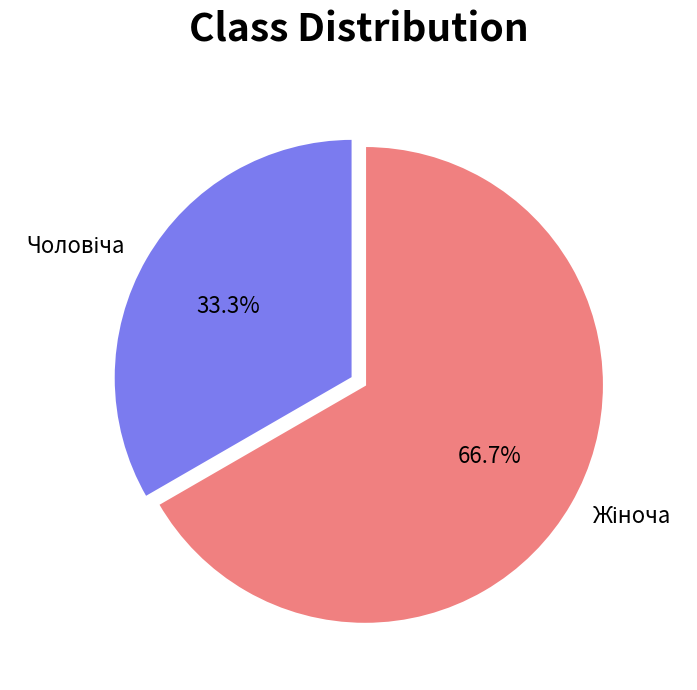

Is there any slice that represents more than half of the pie?

Yes